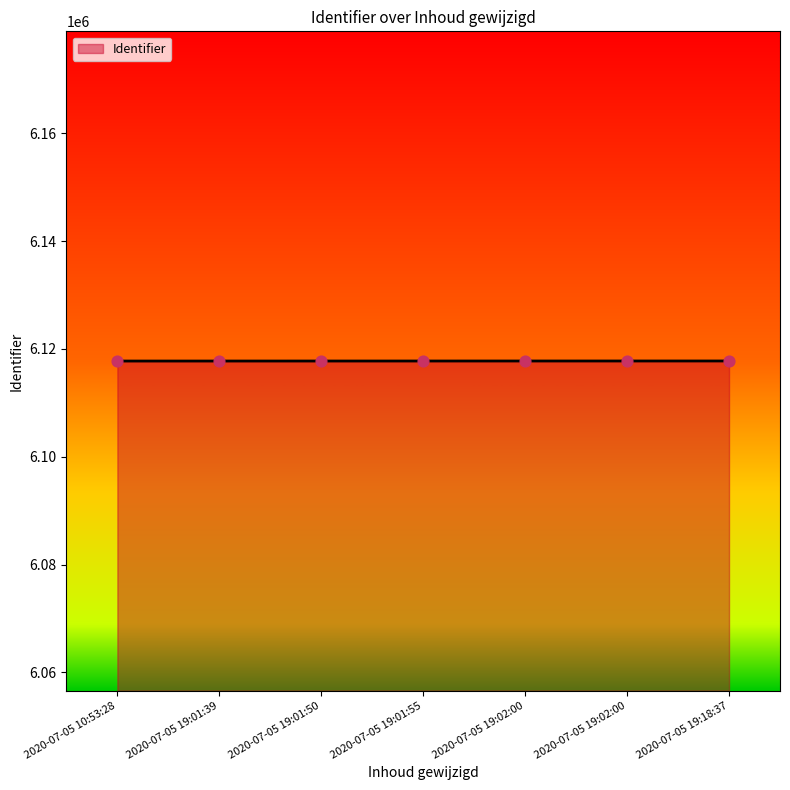

Which has a higher value, 2020-07-05 19:02:00 or 2020-07-05 10:53:28?

2020-07-05 19:02:00